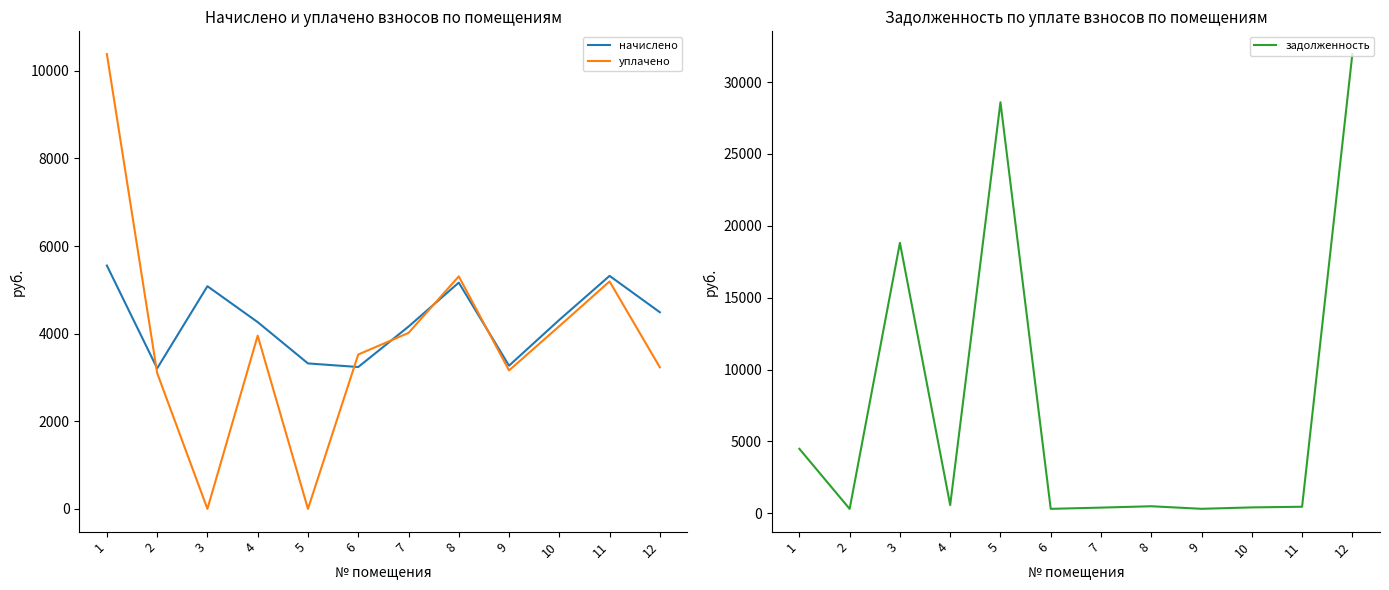

Between which two adjacent categories do начислено and уплачено first intersect?

1 and 2